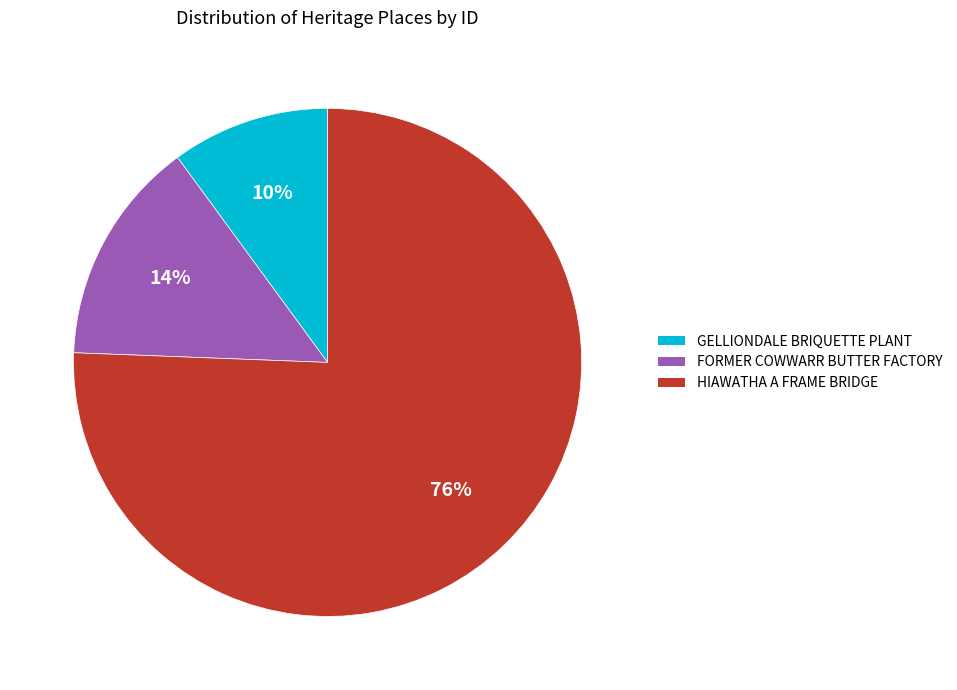

To the nearest percent, what percentage of the pie is GELLIONDALE BRIQUETTE PLANT?

10%